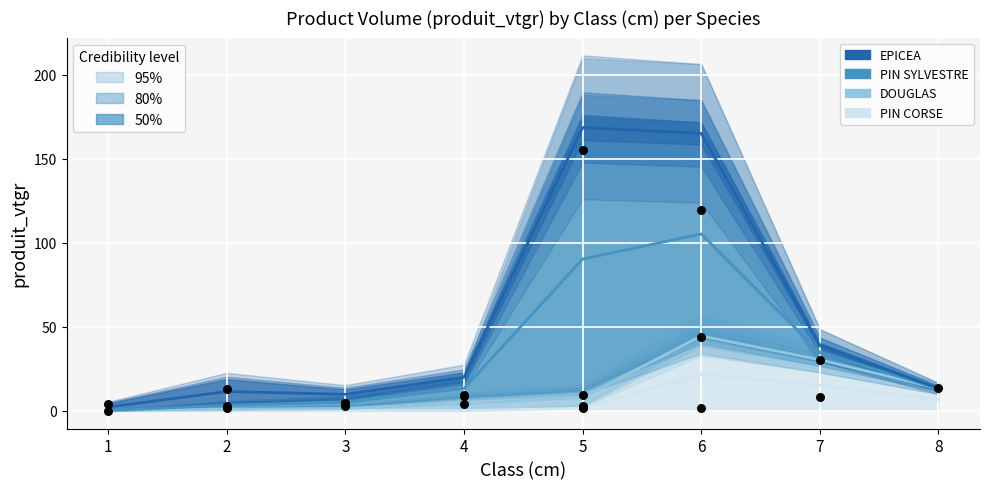

Which series contains the highest Y value?

EPICEA